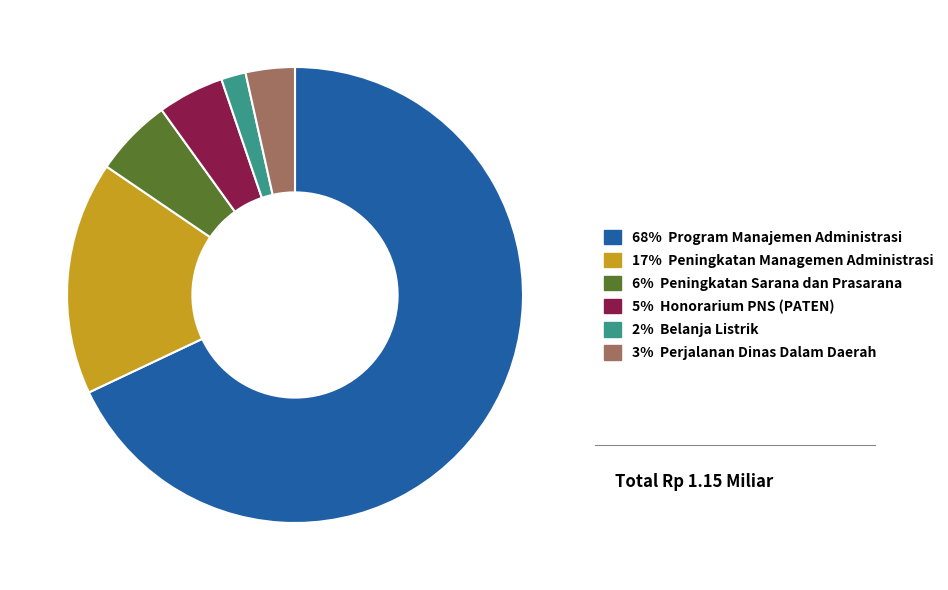

Count the number of slices in the pie.

6